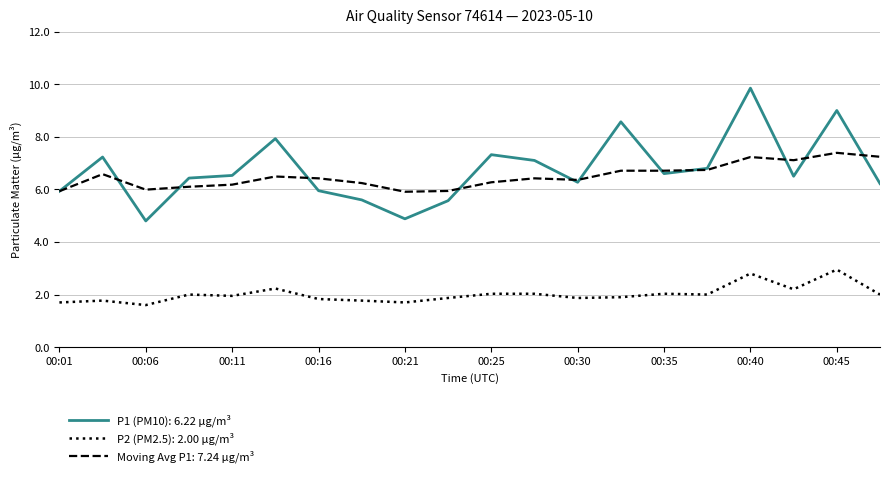

Which series has the largest range (max minus min)?

P1 (PM10): 6.22 µg/m³